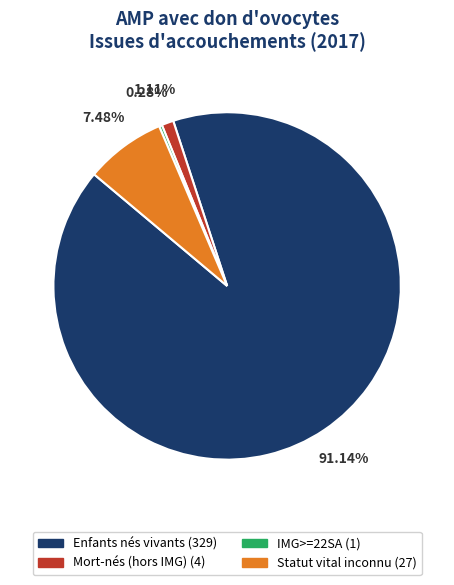

Combined, what portion of the pie is Mort-nés (hors IMG) and Enfants nés vivants?

92.2%